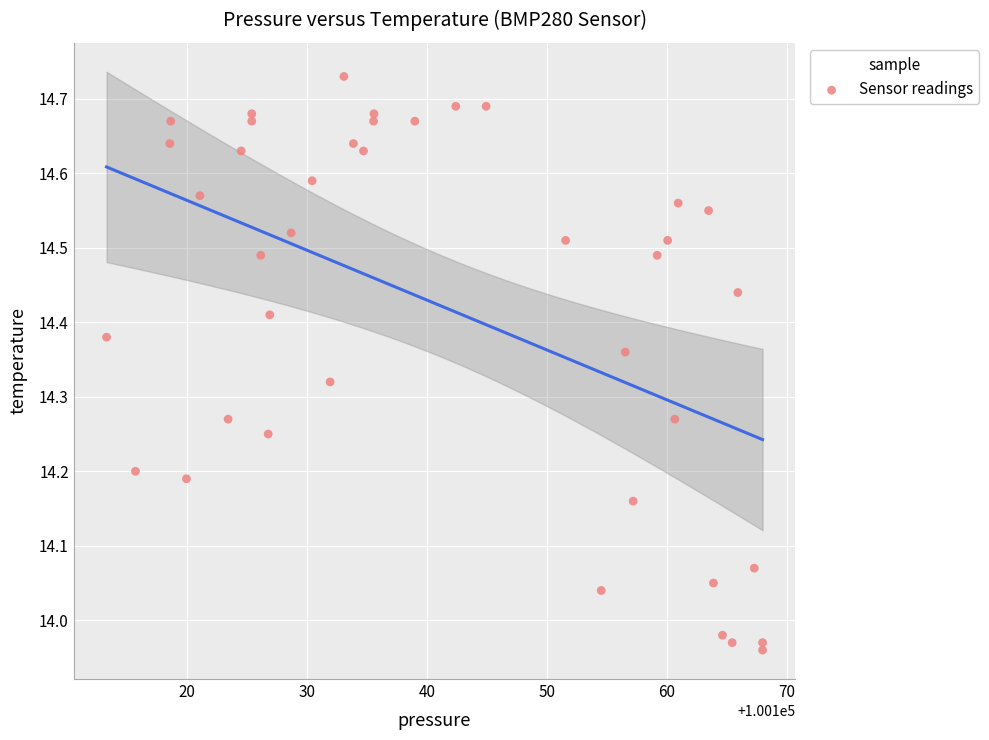

What is the range of X values (max minus min)?

54.7